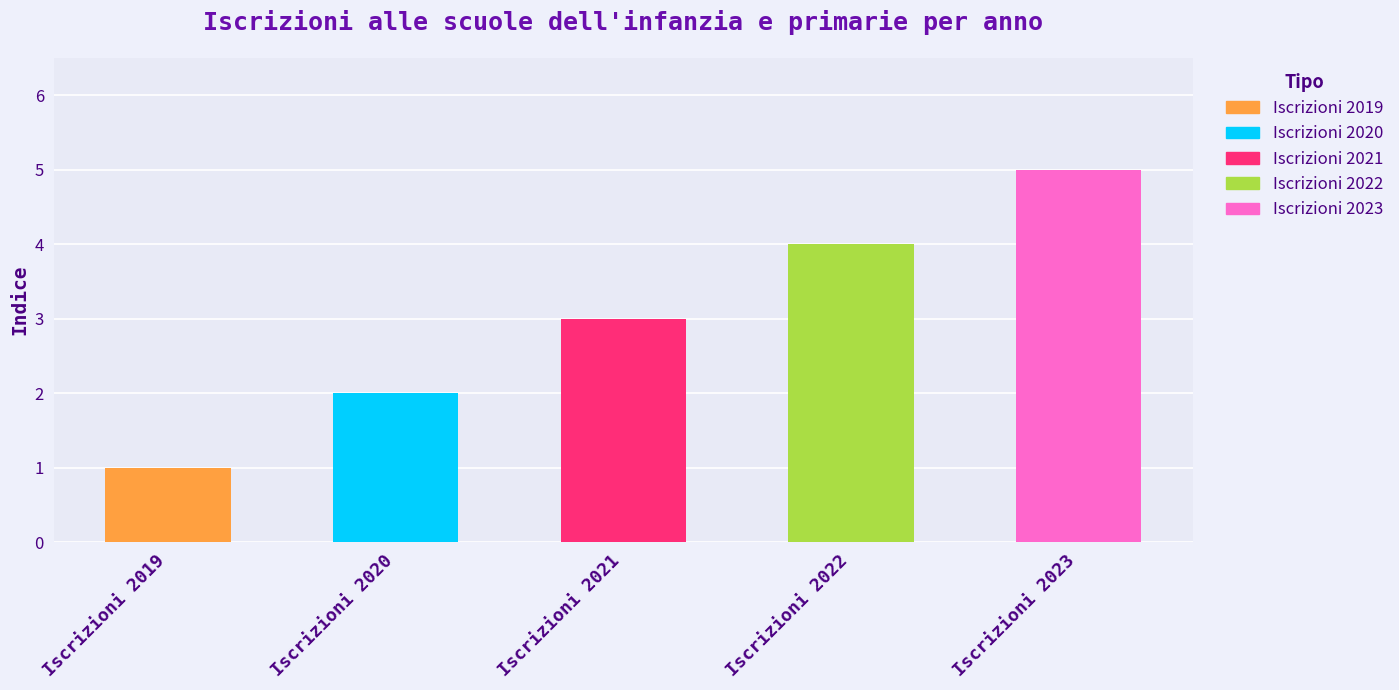

The value at Iscrizioni 2022 is 2. True or false?

False